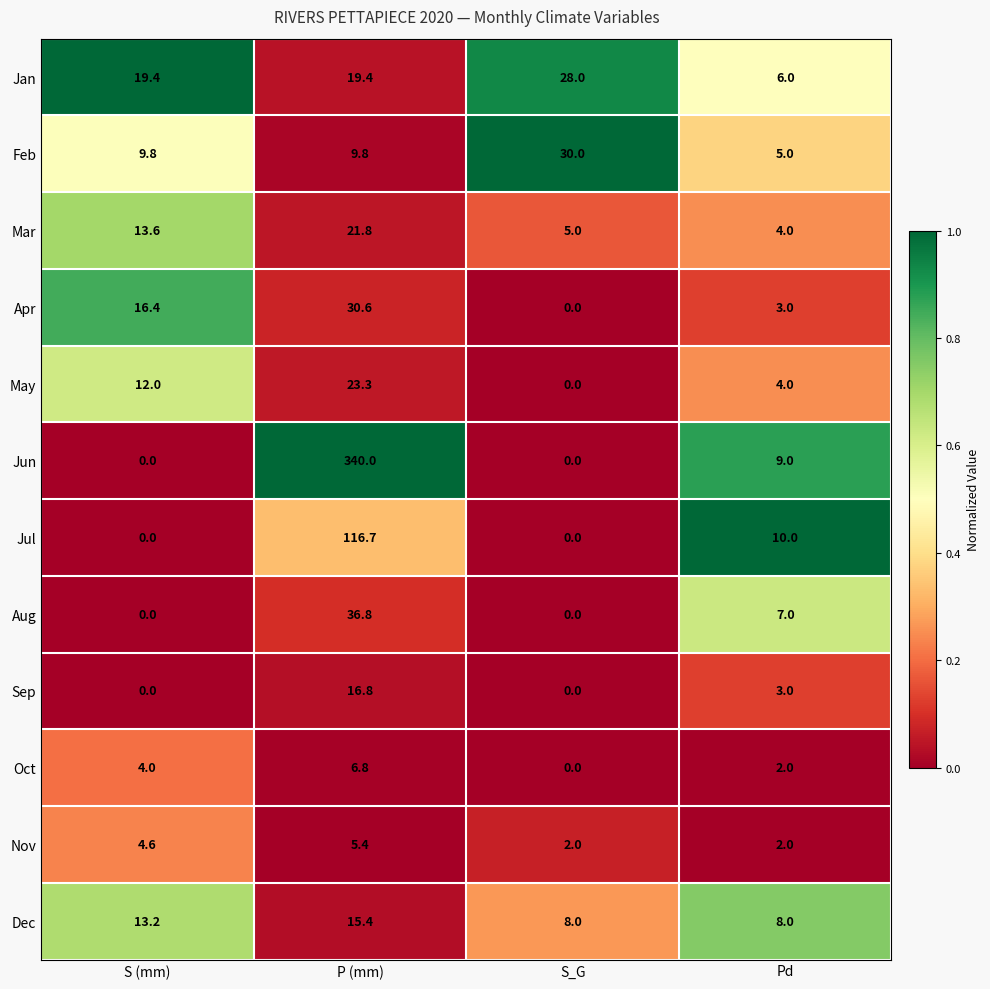

How many values in the Mar series exceed 13?

2